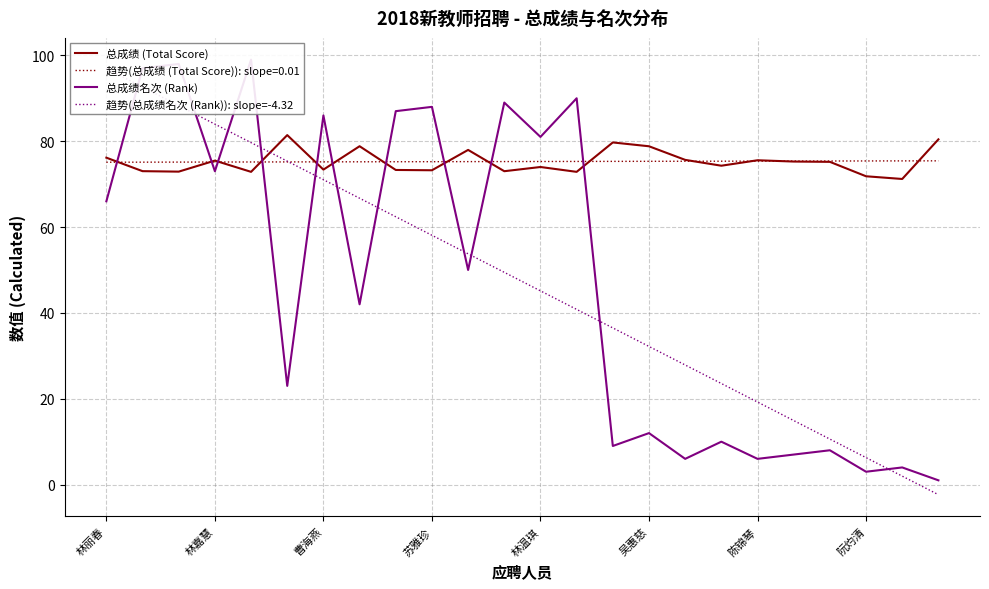

What is the minimum value for 趋势(总成绩 (Total Score)): slope=0.01?

75.1